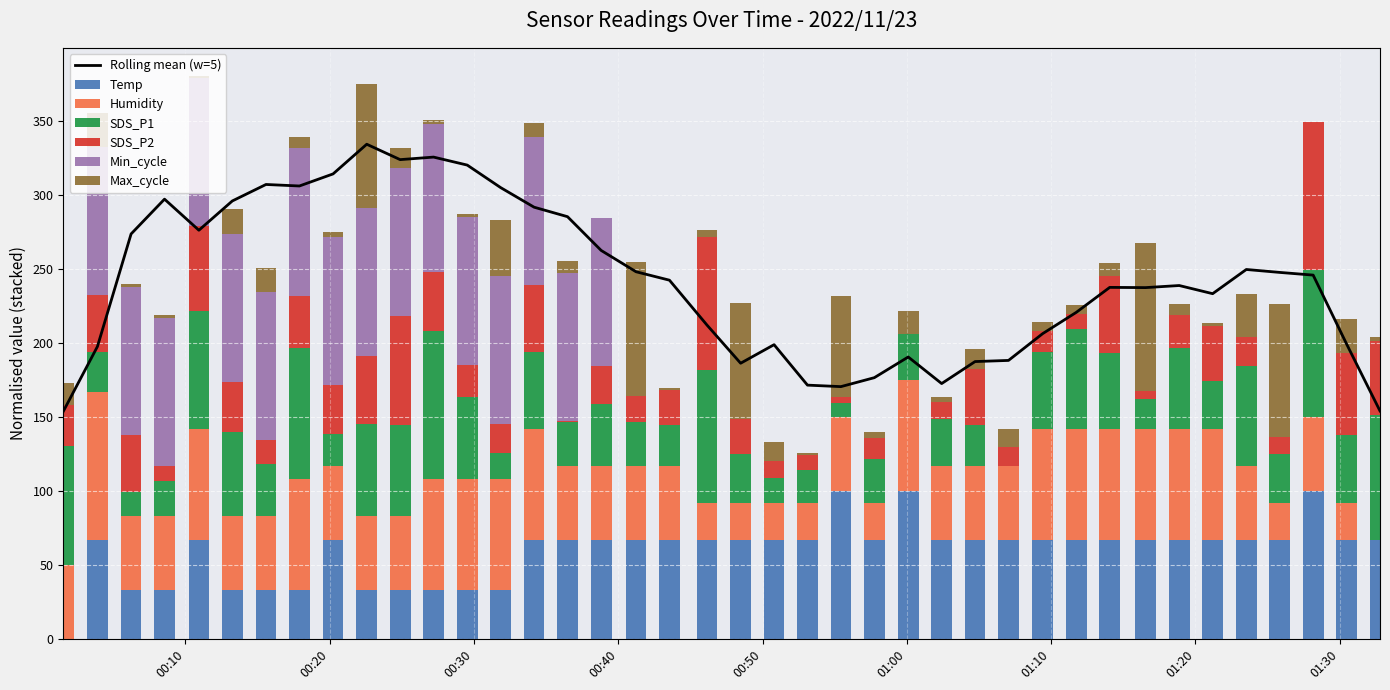

What is the highest value of the Temp series?

100.0